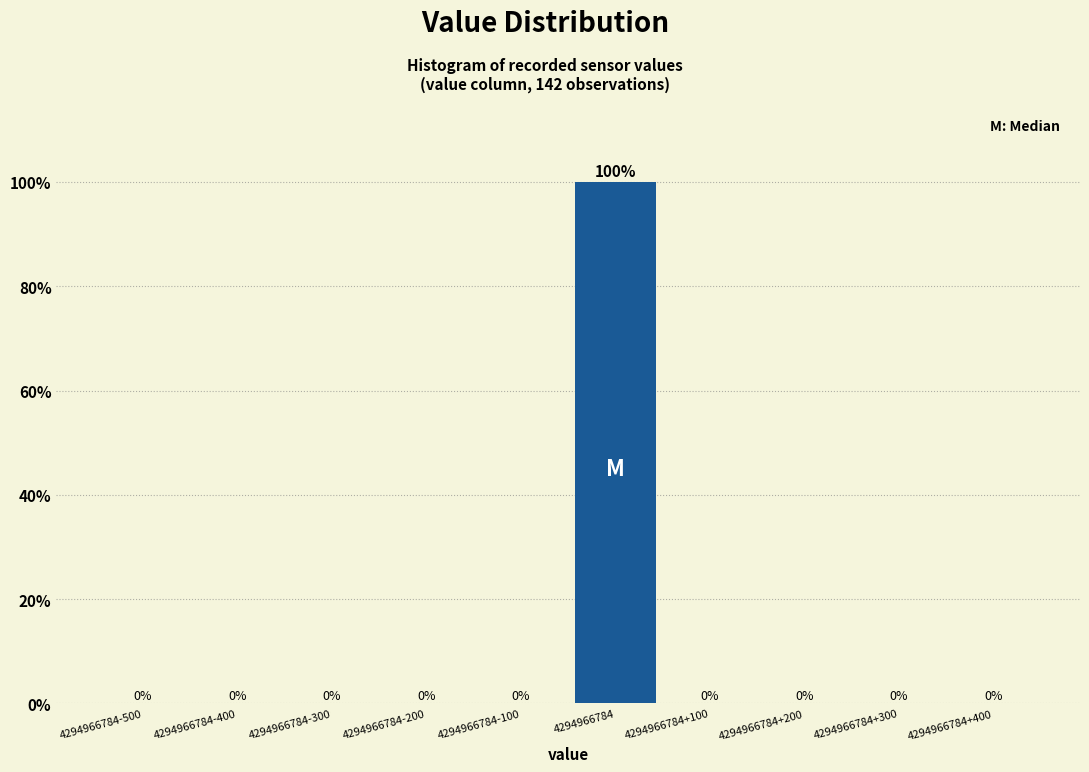

Reading left to right, list all the values displayed in this chart.

4294966784-500=0	4294966784-400=0	4294966784-300=0	4294966784-200=0	4294966784-100=0	4294966784=100	4294966784+100=0	4294966784+200=0	4294966784+300=0	4294966784+400=0